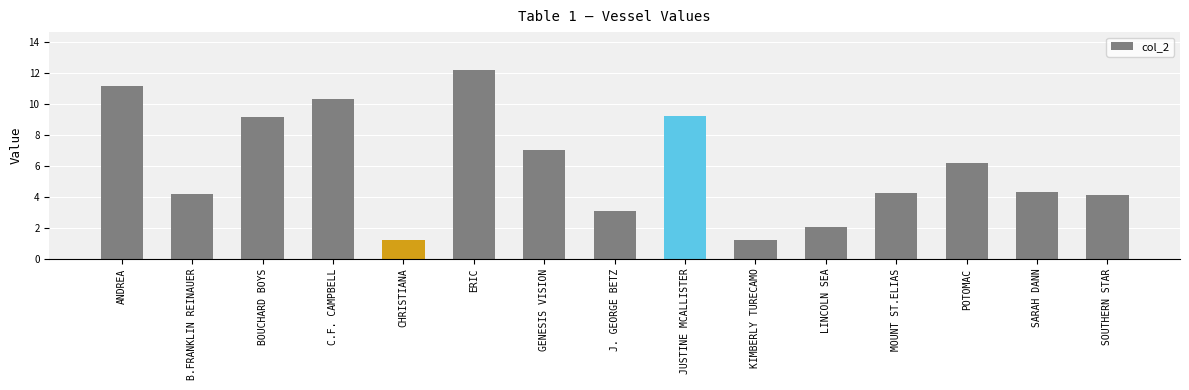

Which has a higher value, GENESIS VISION or MOUNT ST.ELIAS?

GENESIS VISION